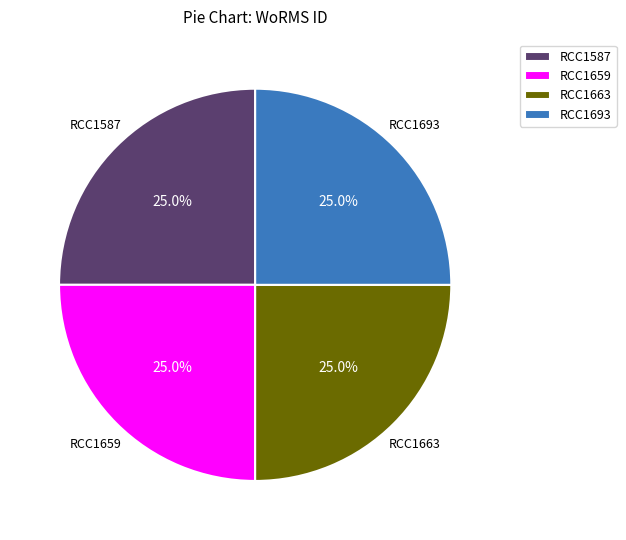

To the nearest percent, what is the average slice percentage?

25%